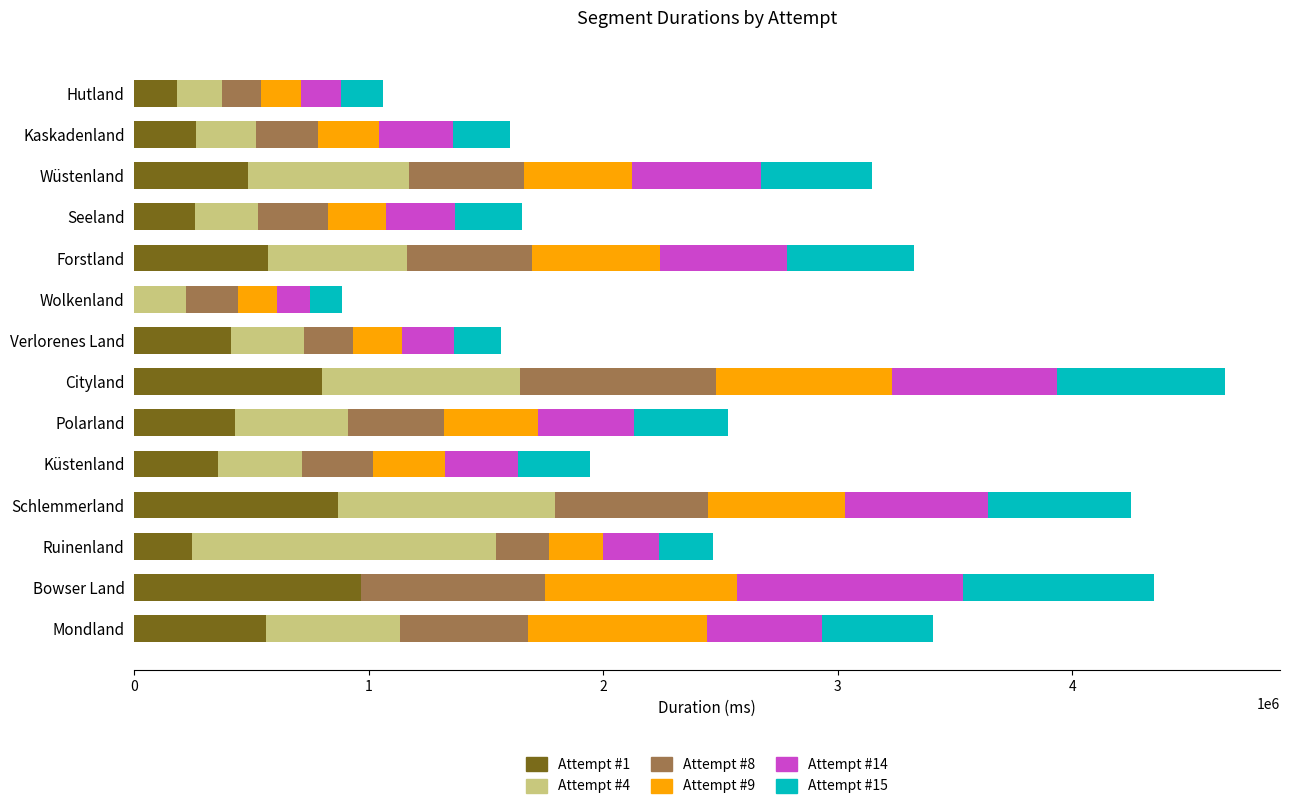

What is the total value across all series at Bowser Land?

4347822